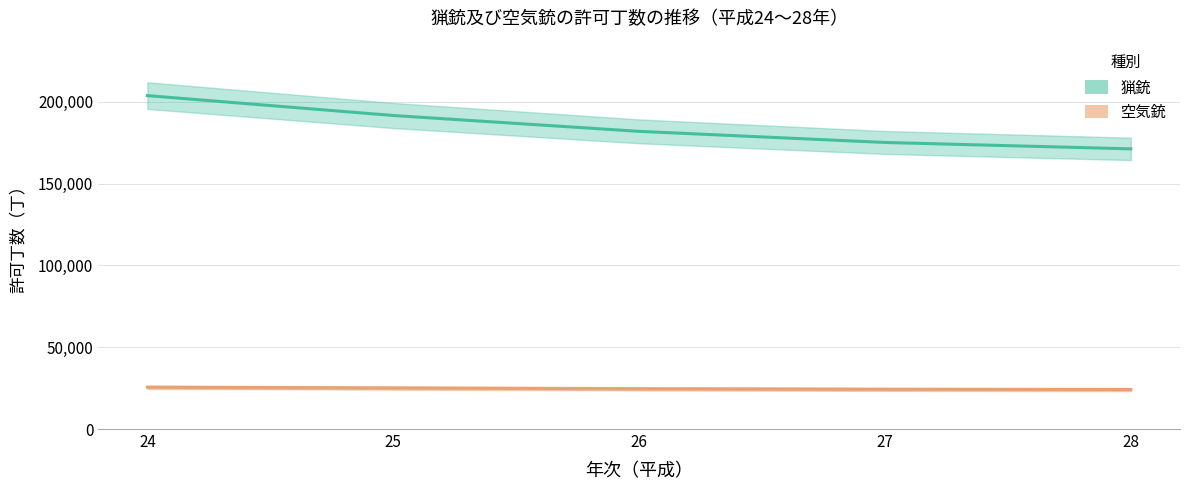

Which series has the widest spread of values?

猟銃